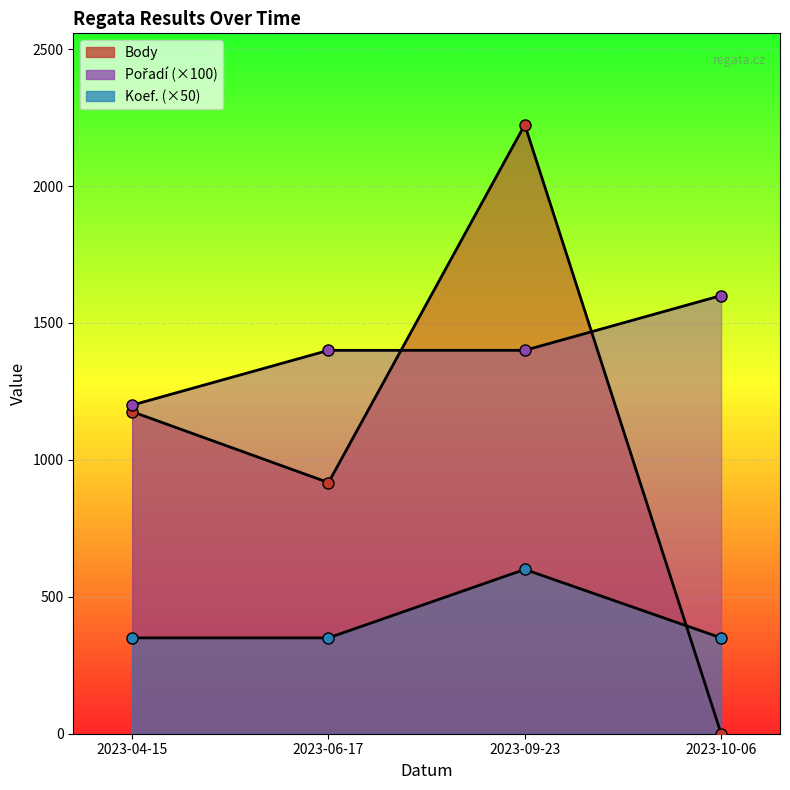

What is the value of the Pořadí point at the 2nd from the left?

1400